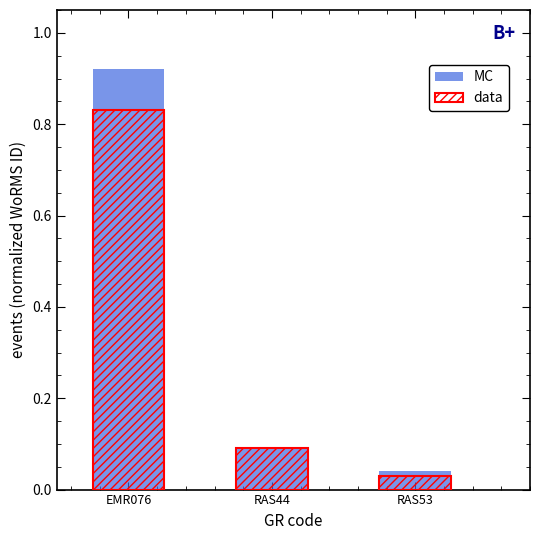

What are all the series names shown in the legend?

MC, data